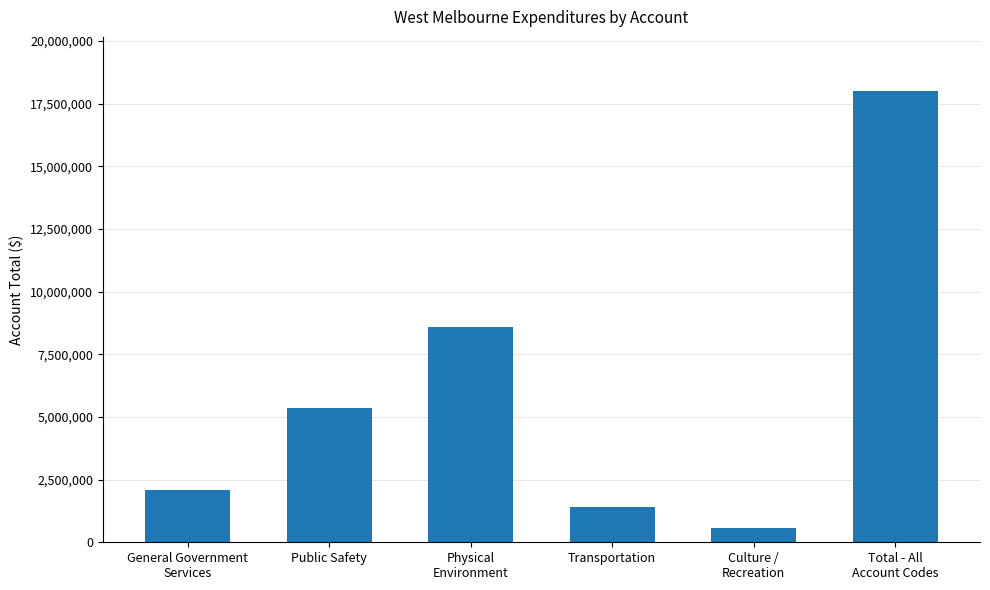

List the labels in order of value, largest first.

Total - All
Account Codes, Physical
Environment, Public Safety, General Government
Services, Transportation, Culture /
Recreation